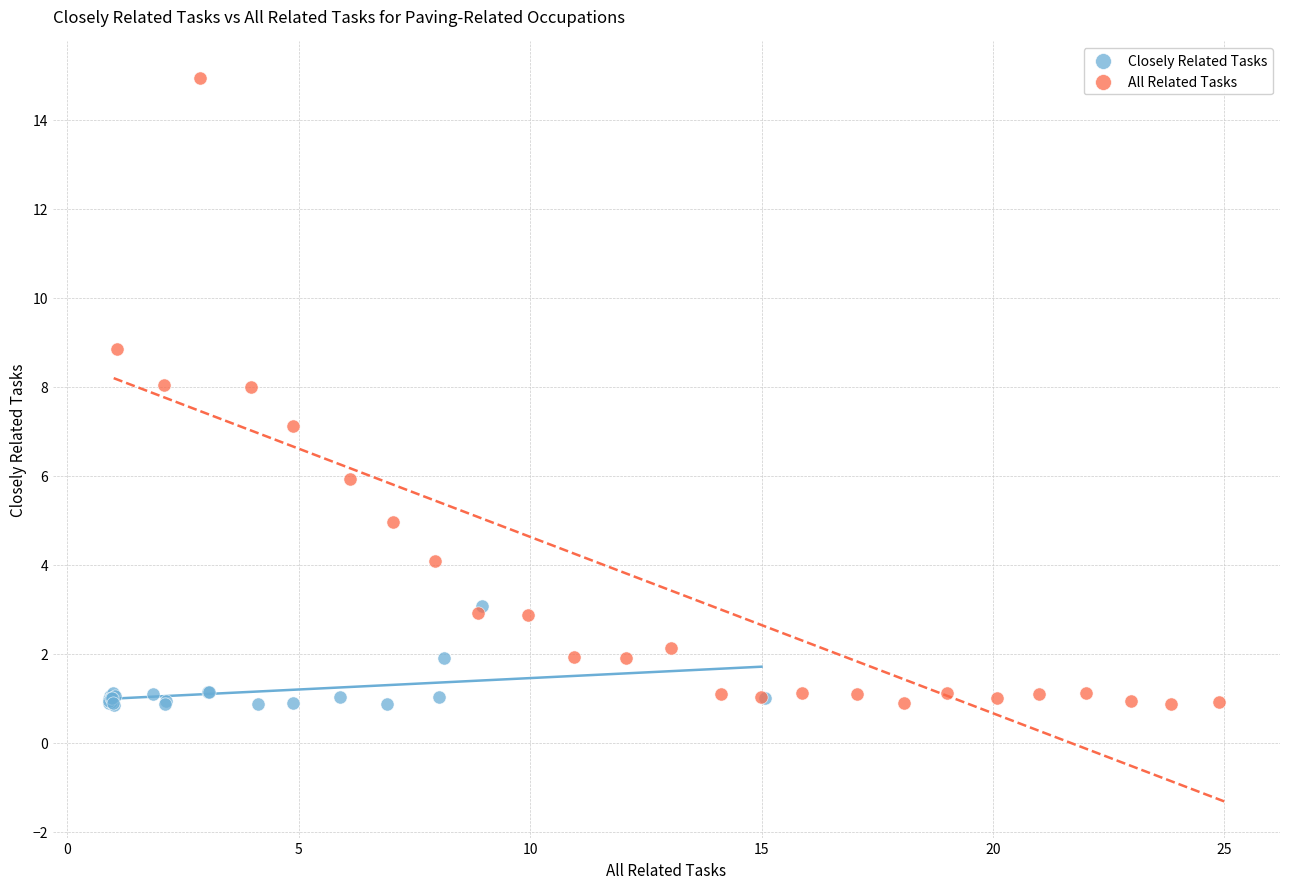

Which series contains the highest Y value?

All Related Tasks